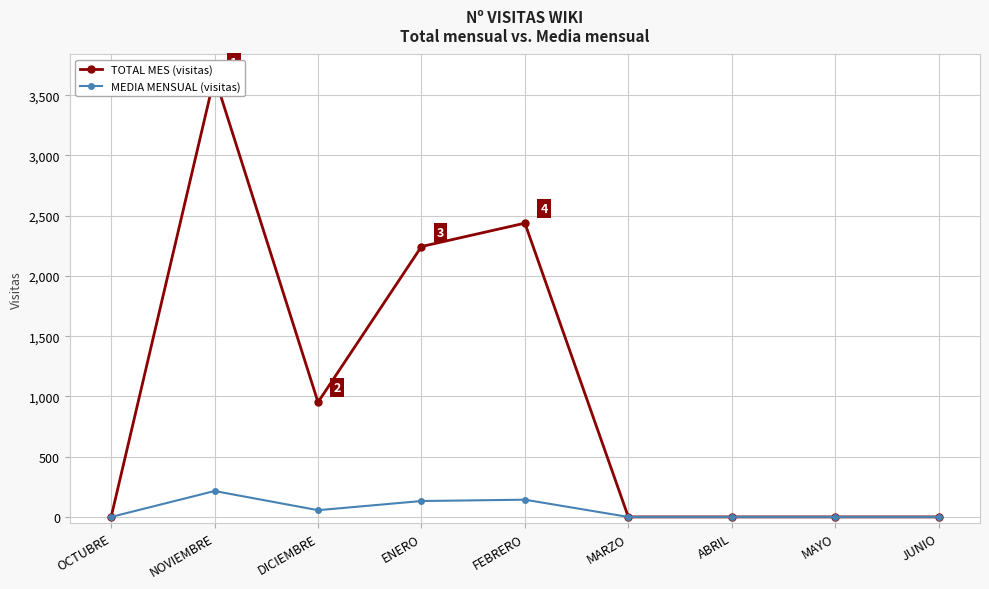

True or false: MEDIA MENSUAL has a value of -130 at JUNIO.

False